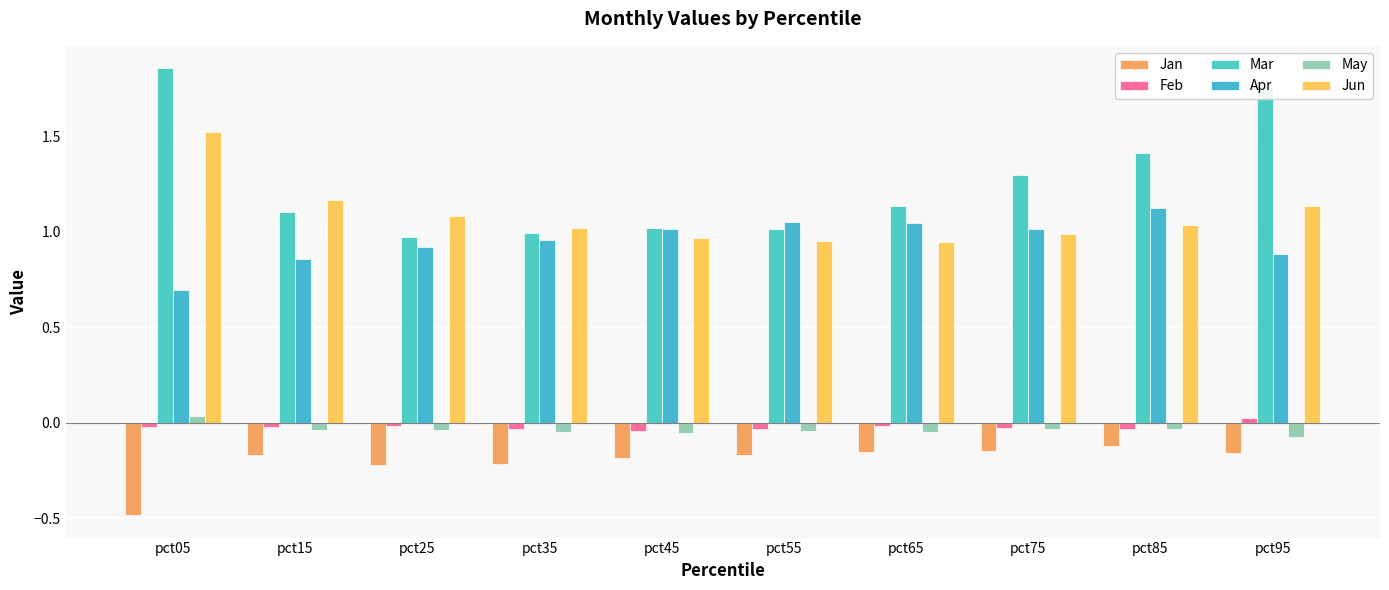

How many bars are there in each group?

6